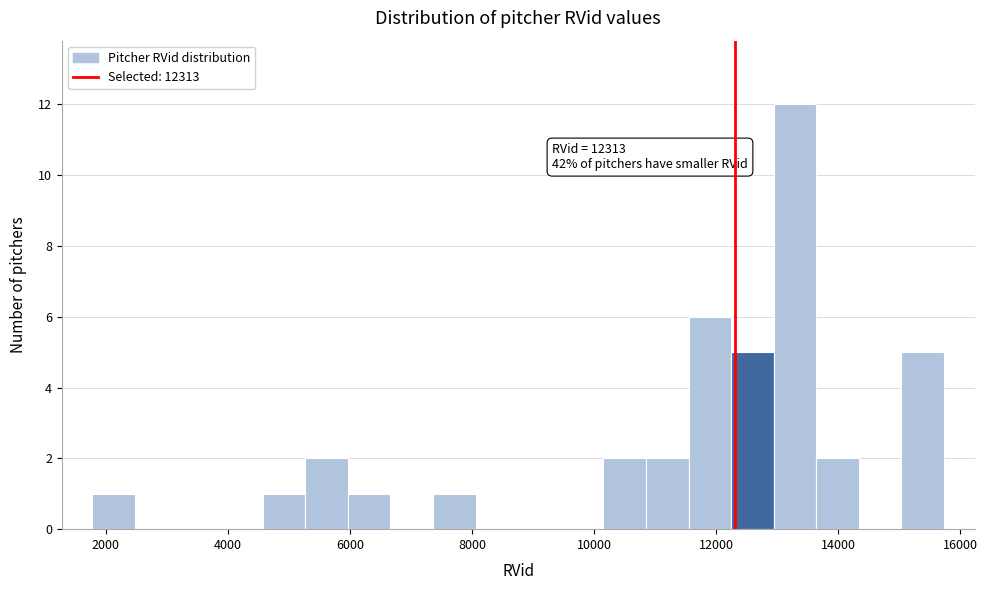

Read against the x-axis, roughly where is the centre of the tallest bar?

13200